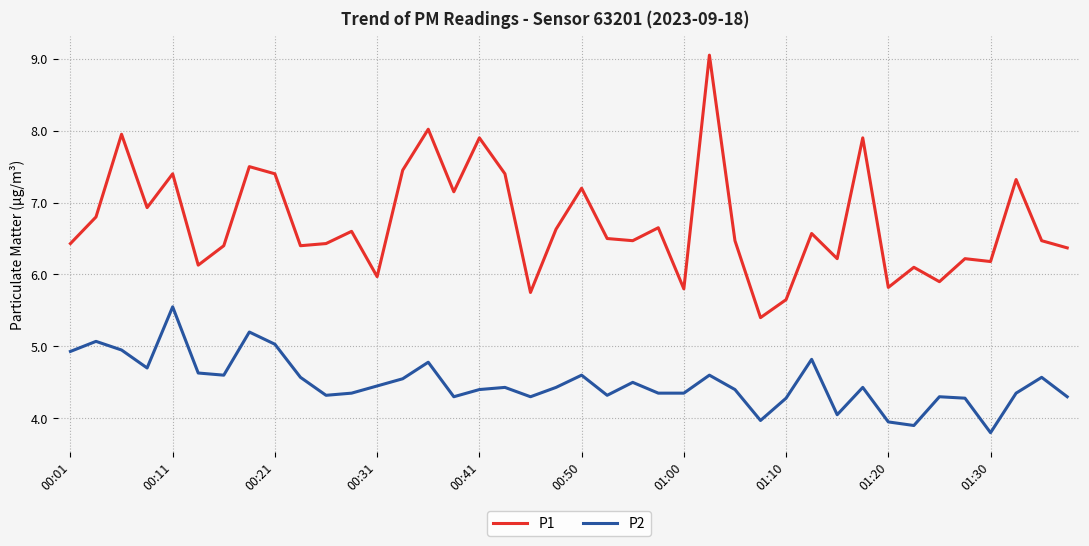

Which series has the largest total across all categories?

P1